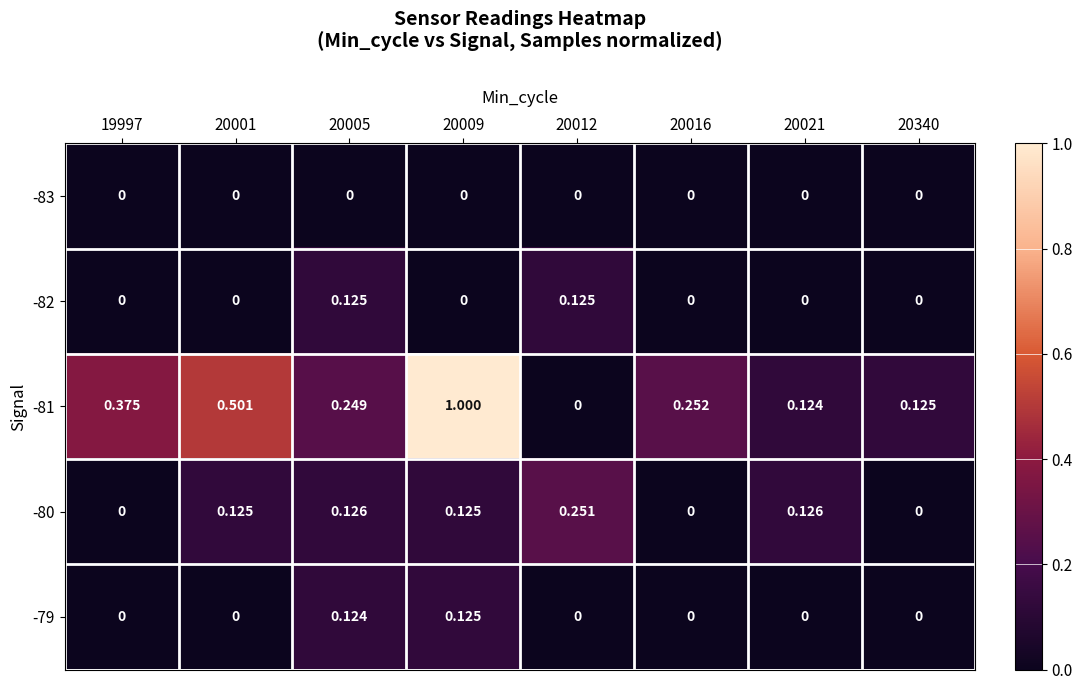

At which category is the sum across all series the highest?

20009